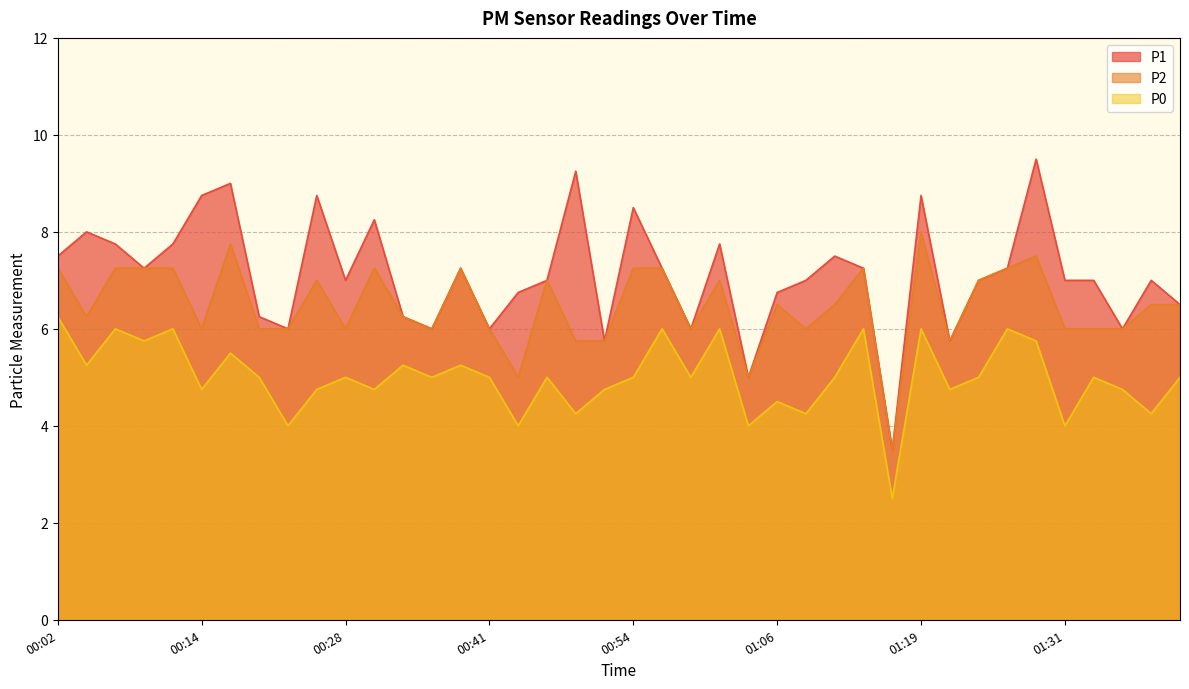

True or false: P1 and P2 cross at least once.

False